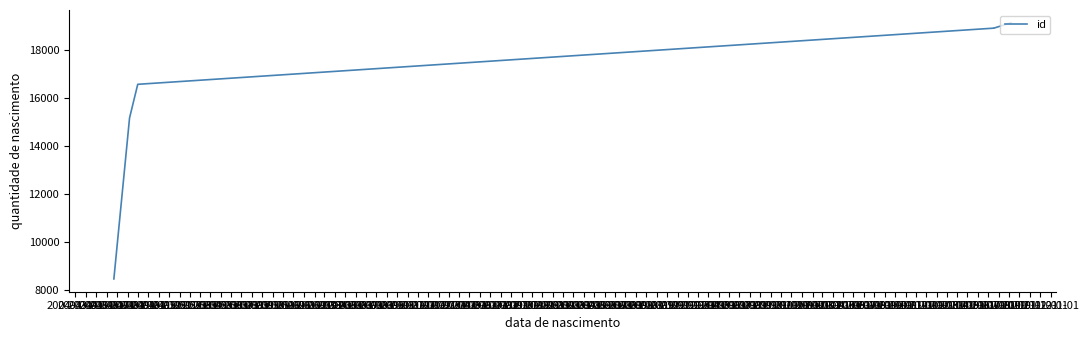

What is the label of the 2nd point from the left?

2004-04-01